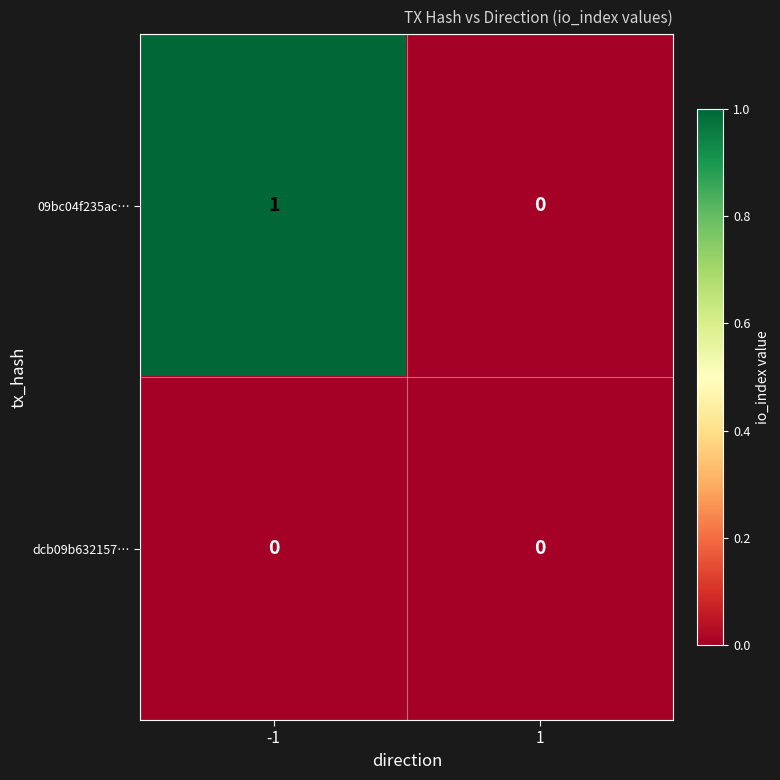

List the series in order of their overall mean, lowest first.

dcb09b632157…, 09bc04f235ac…